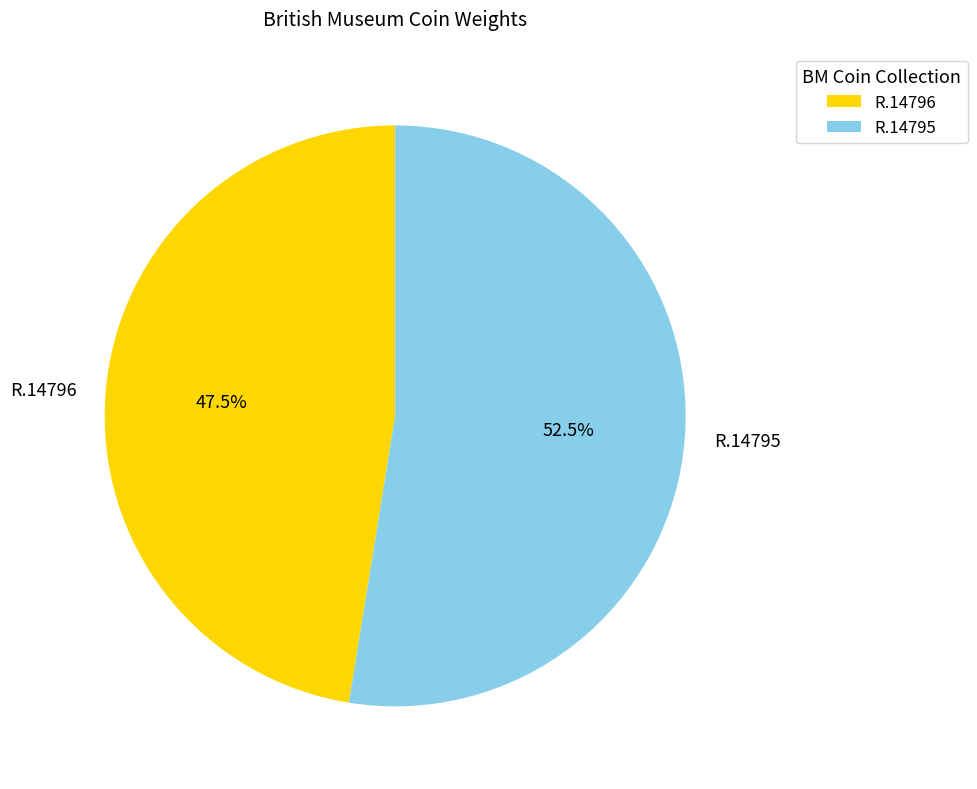

To the nearest percent, what is the average slice percentage?

50%